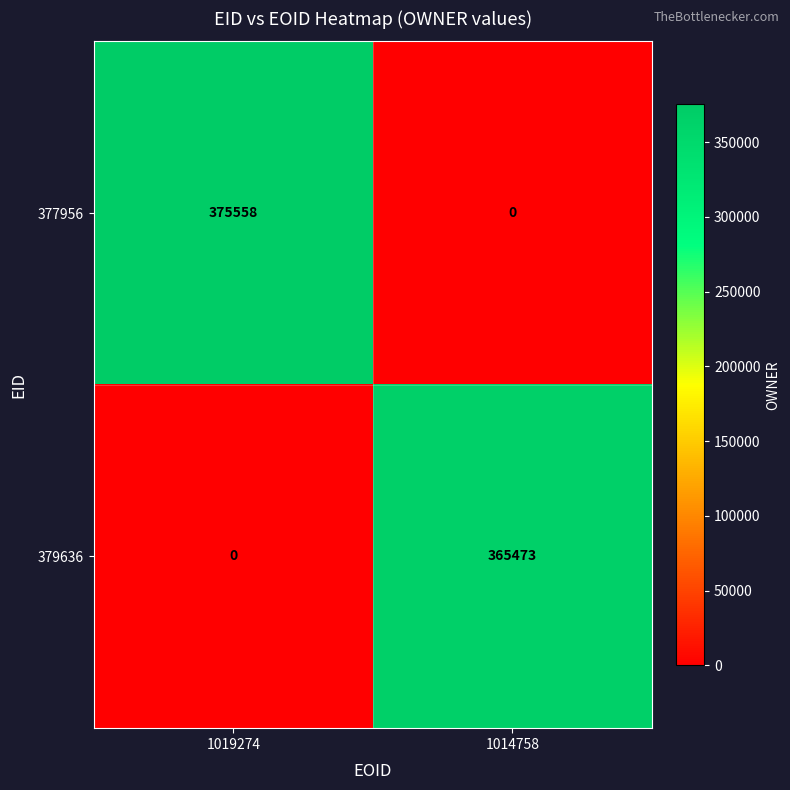

Is the value of 377956 at 1014758 greater than the value of 379636 at 1014758?

No